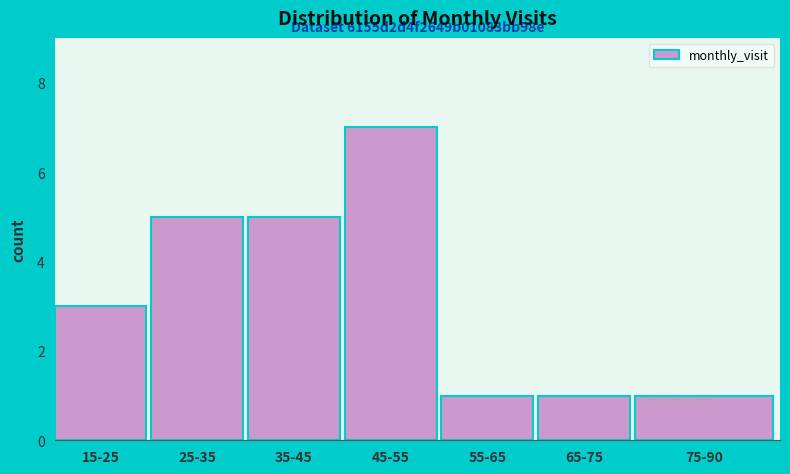

Reading left to right, list all the values displayed in this chart.

15-25=3	25-35=5	35-45=5	45-55=7	55-65=1	65-75=1	75-90=1